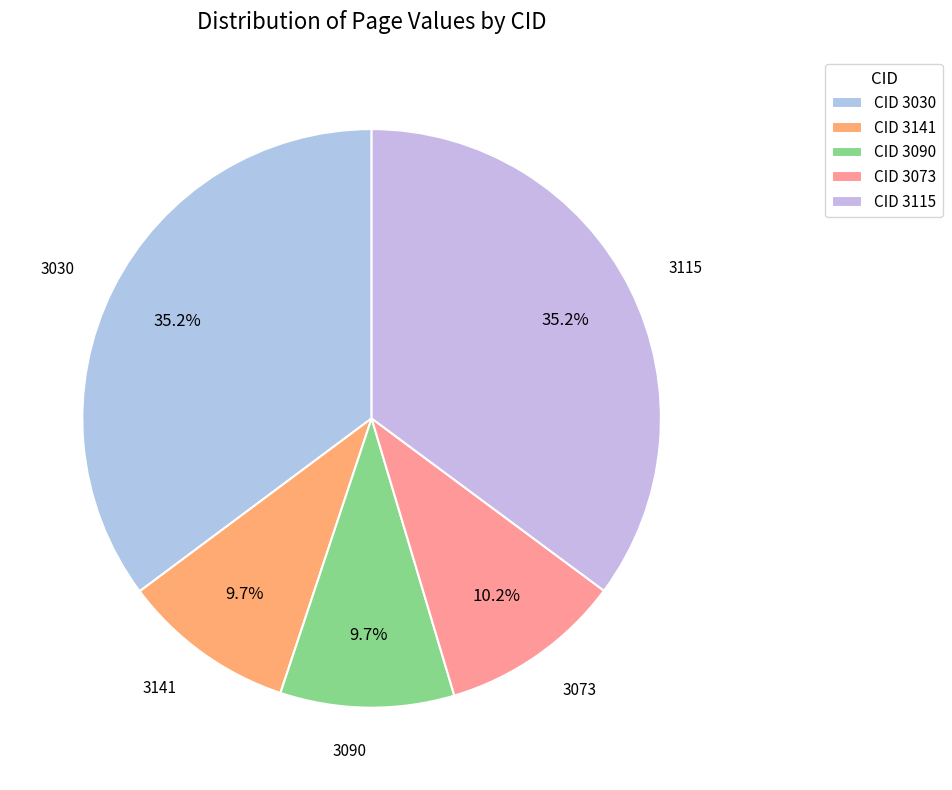

Which category has the smallest portion of the pie?

3141